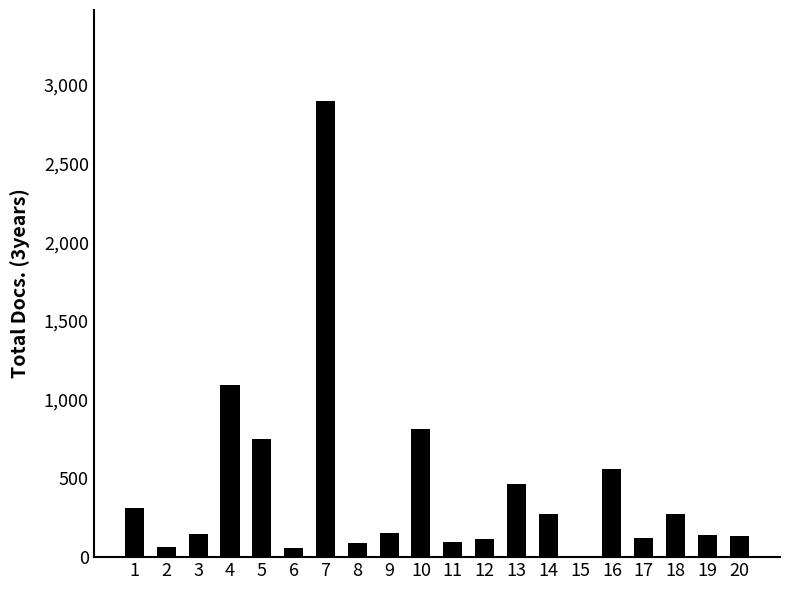

What is the change in value from 5 to 6?

-694